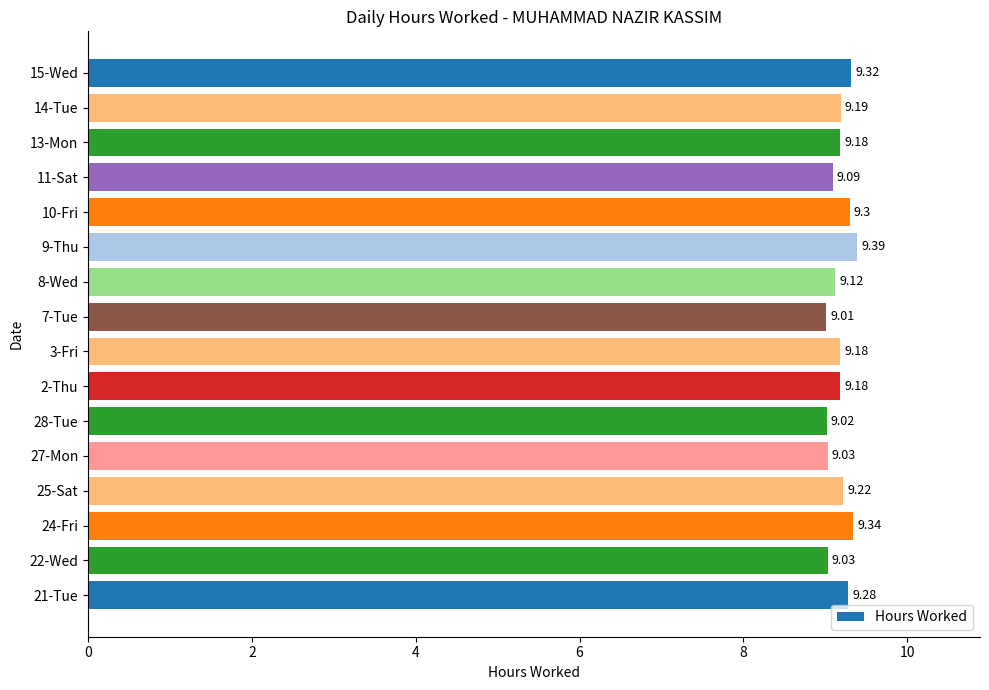

Between 11-Sat and 15-Wed, which is larger?

15-Wed